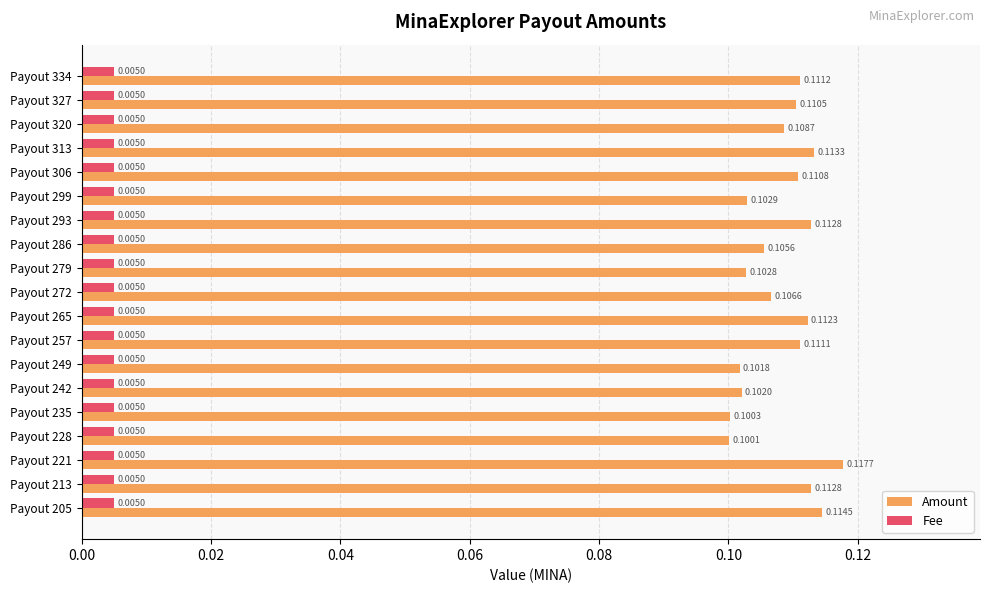

Which series has the widest spread of values?

Amount